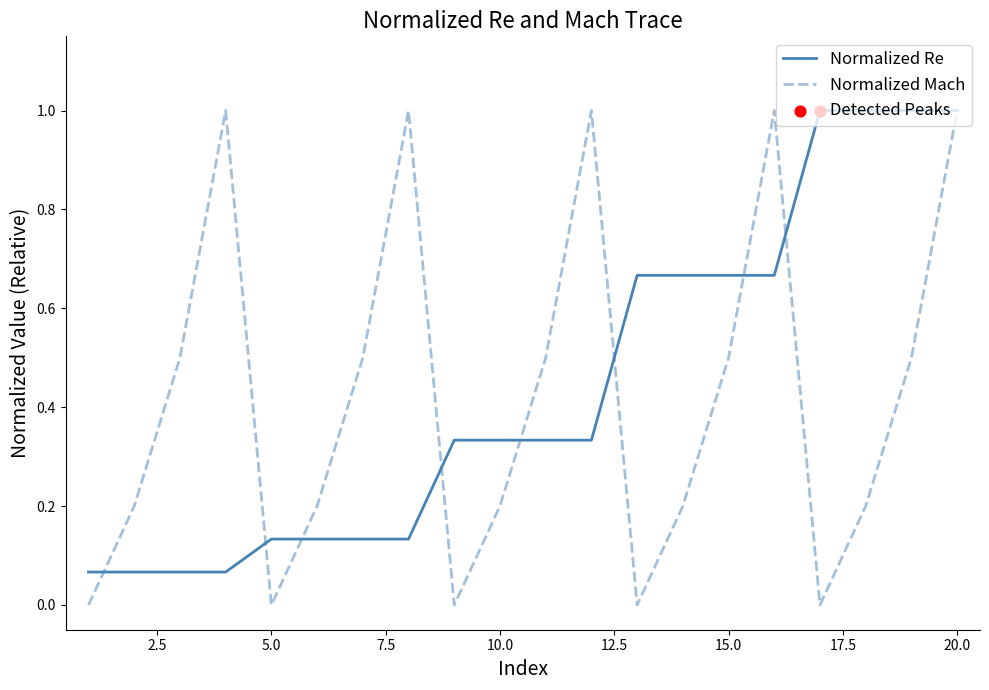

What is the greatest value displayed?

1.0